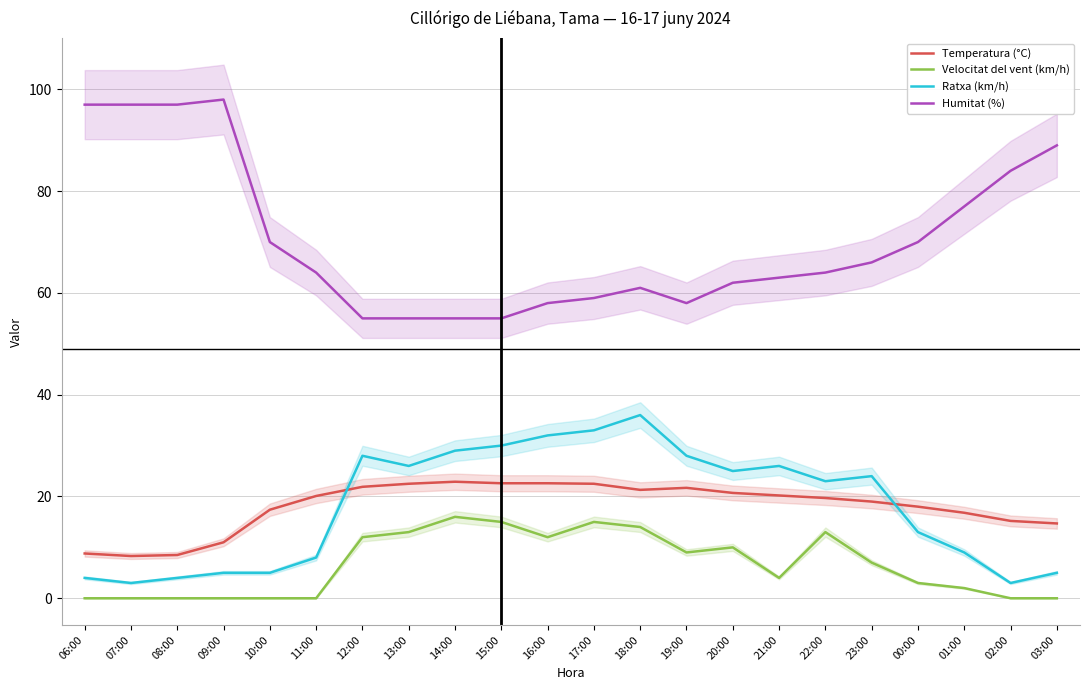

Reading right to left, what are all the values shown in this chart?

Temperatura (°C): 03:00=14.7	02:00=15.2	01:00=16.8	00:00=18.0	23:00=19.0	22:00=19.7	21:00=20.2	20:00=20.7	19:00=21.7	18:00=21.3	17:00=22.5	16:00=22.6	15:00=22.6	14:00=22.9	13:00=22.5	12:00=21.9	11:00=20.1	10:00=17.4	09:00=11.0	08:00=8.5	07:00=8.3	06:00=8.8
Velocitat del vent (km/h): 03:00=0.0	02:00=0.0	01:00=2.0	00:00=3.0	23:00=7.0	22:00=13.0	21:00=4.0	20:00=10.0	19:00=9.0	18:00=14.0	17:00=15.0	16:00=12.0	15:00=15.0	14:00=16.0	13:00=13.0	12:00=12.0	11:00=0.0	10:00=0.0	09:00=0.0	08:00=0.0	07:00=0.0	06:00=0.0
Ratxa (km/h): 03:00=5.0	02:00=3.0	01:00=9.0	00:00=13.0	23:00=24.0	22:00=23.0	21:00=26.0	20:00=25.0	19:00=28.0	18:00=36.0	17:00=33.0	16:00=32.0	15:00=30.0	14:00=29.0	13:00=26.0	12:00=28.0	11:00=8.0	10:00=5.0	09:00=5.0	08:00=4.0	07:00=3.0	06:00=4.0
Humitat (%): 03:00=89.0	02:00=84.0	01:00=77.0	00:00=70.0	23:00=66.0	22:00=64.0	21:00=63.0	20:00=62.0	19:00=58.0	18:00=61.0	17:00=59.0	16:00=58.0	15:00=55.0	14:00=55.0	13:00=55.0	12:00=55.0	11:00=64.0	10:00=70.0	09:00=98.0	08:00=97.0	07:00=97.0	06:00=97.0